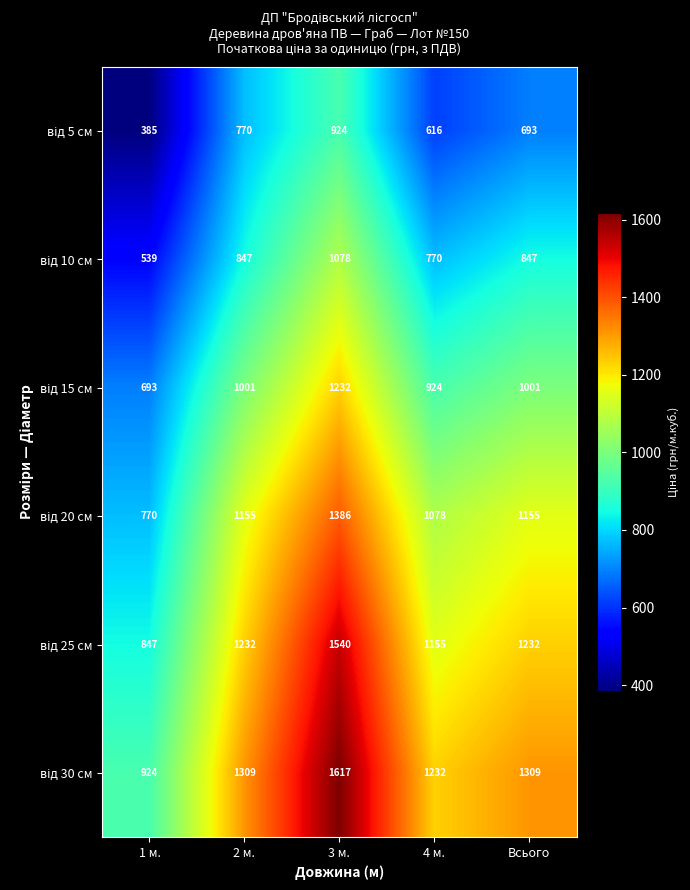

What is the difference between the highest and lowest values at 2 м.?

539